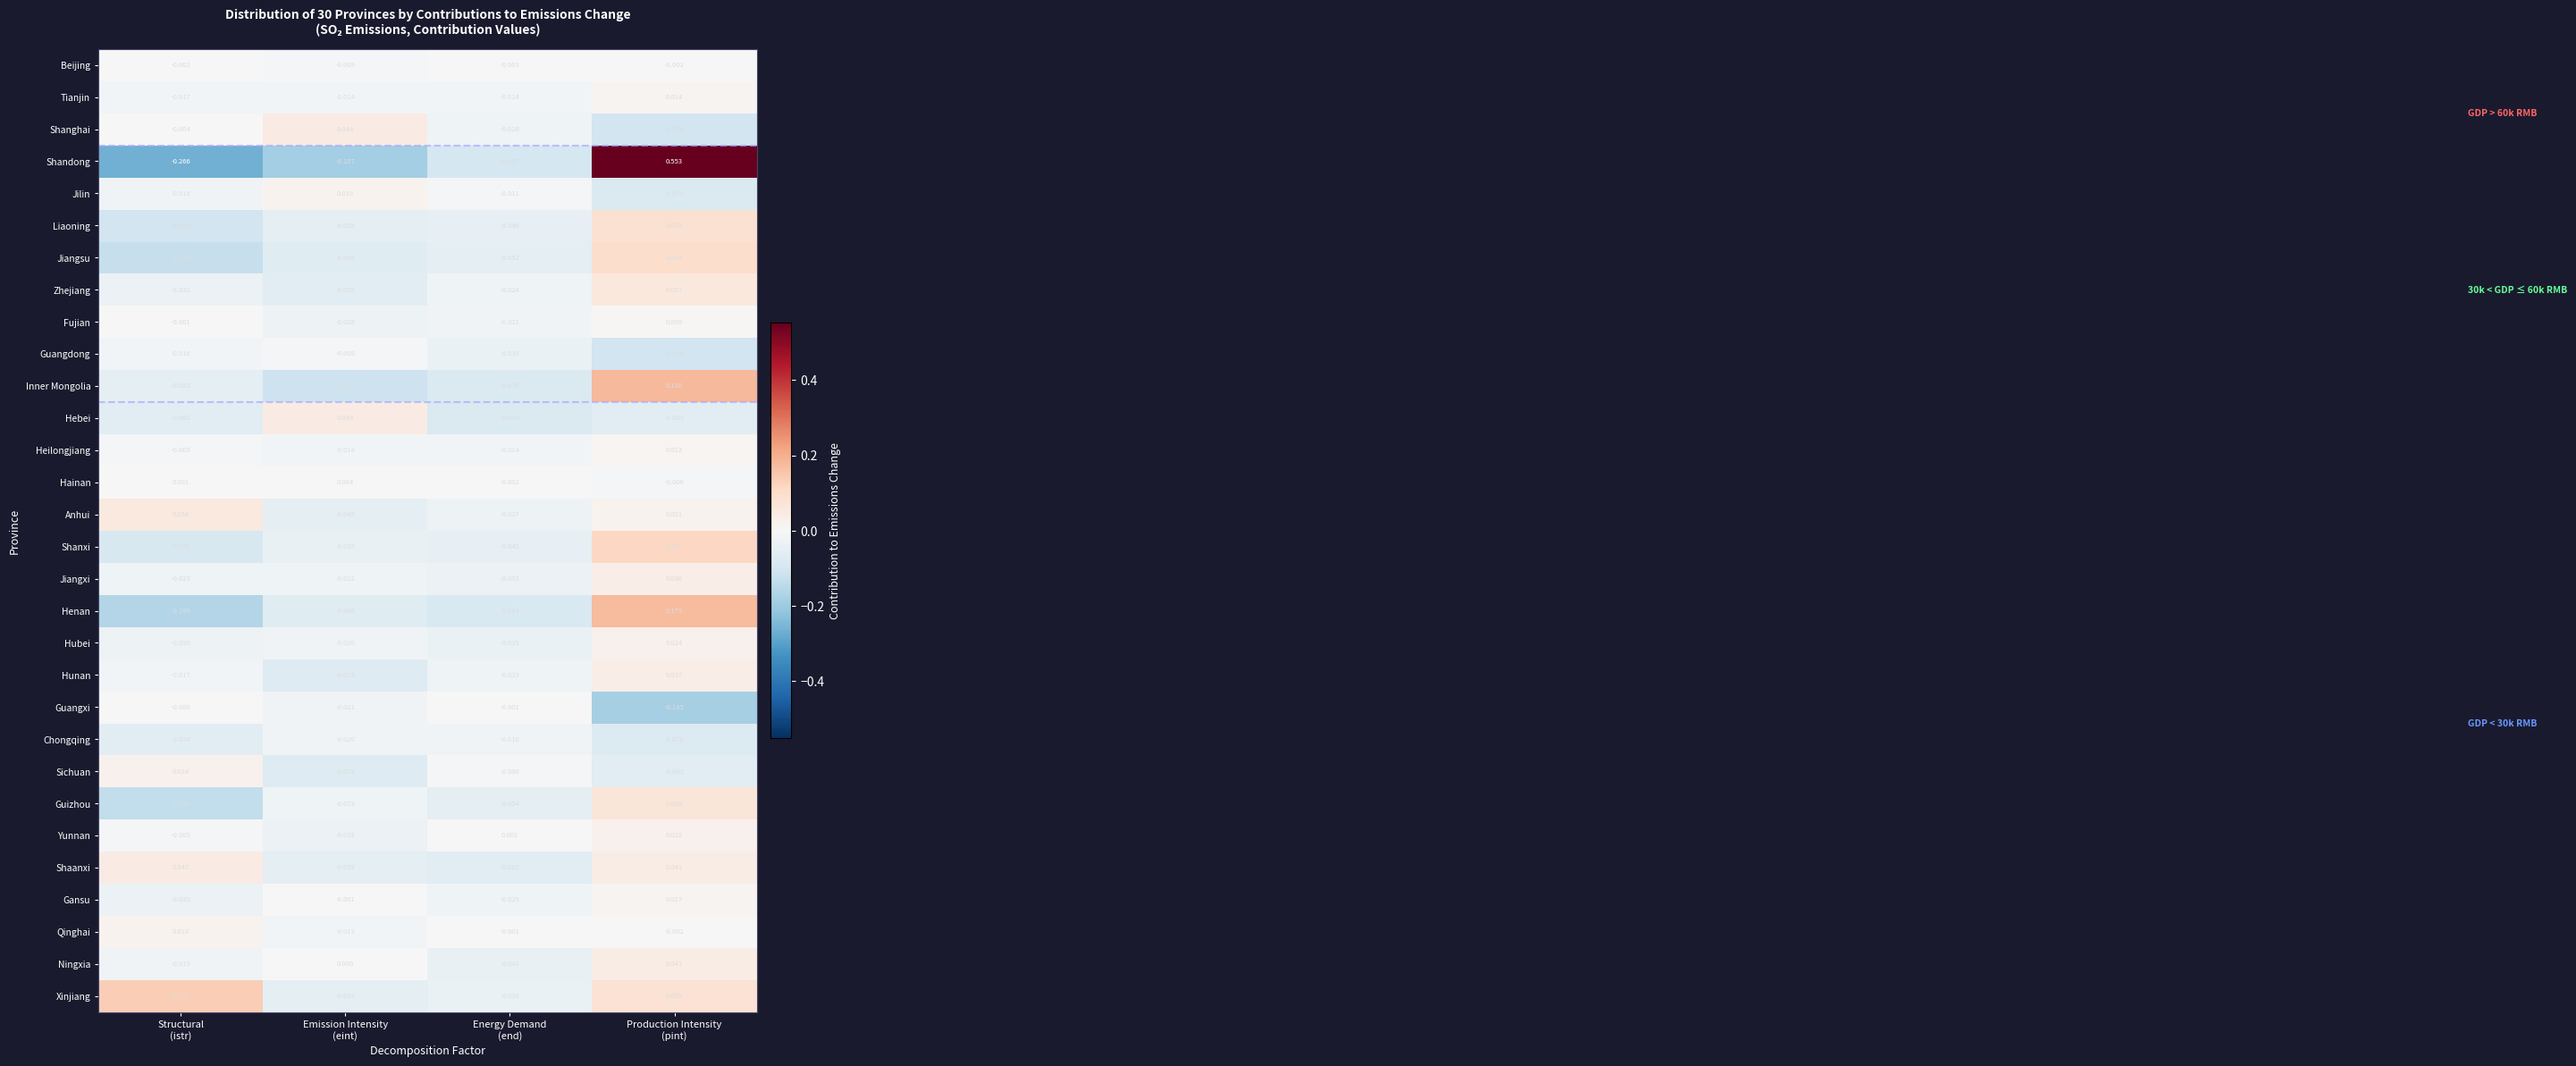

Between Structural
(istr) and Emission Intensity
(eint), which series saw the biggest shift?

Xinjiang